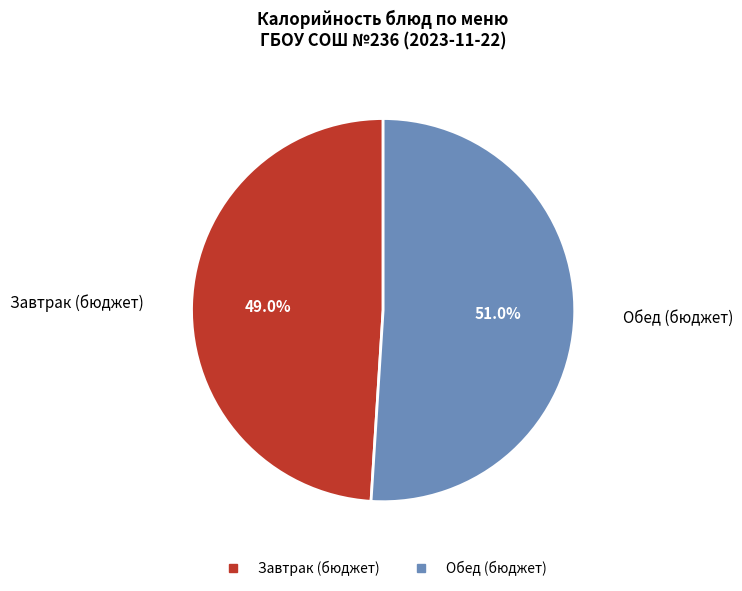

Is there any slice that represents more than half of the pie?

Yes